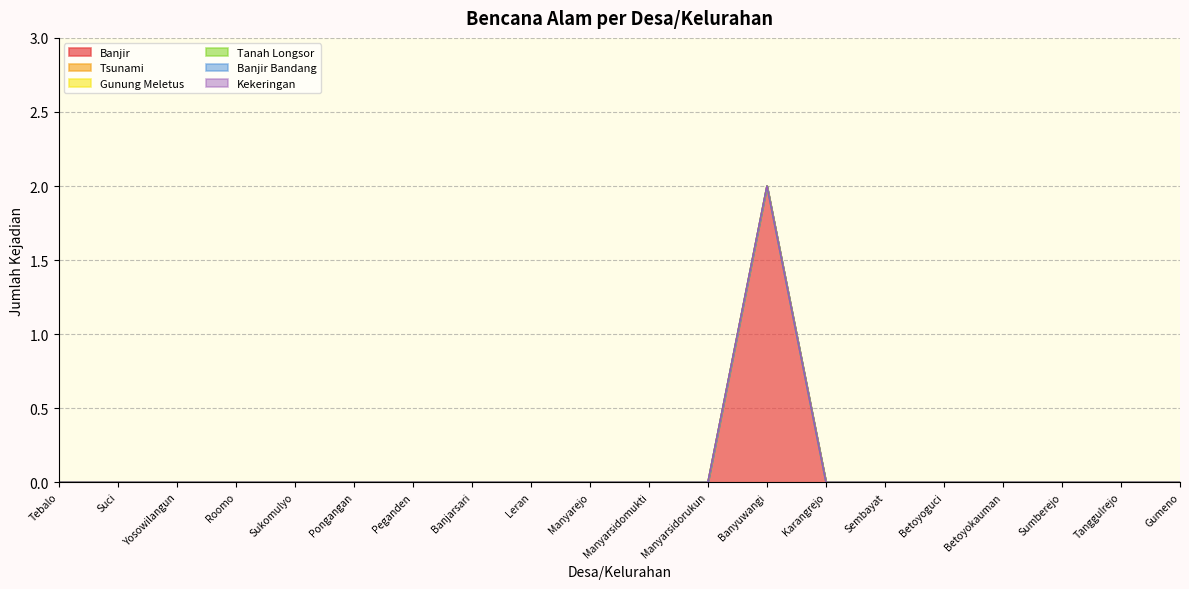

True or false: Banjir Bandang and Gunung Meletus intersect in this chart.

False